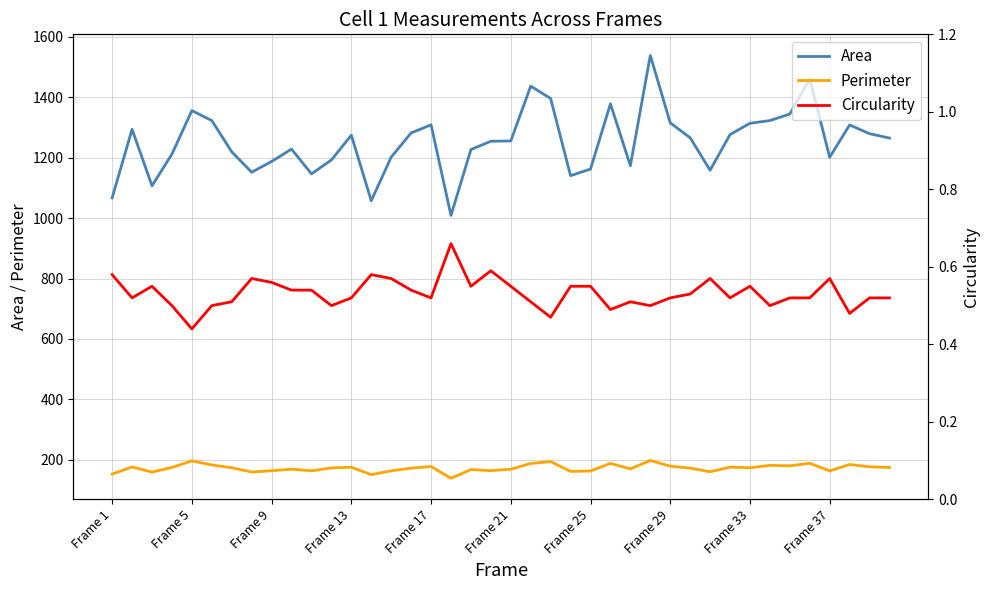

True or false: Area has a value of 1314.0 at Frame 33.

True